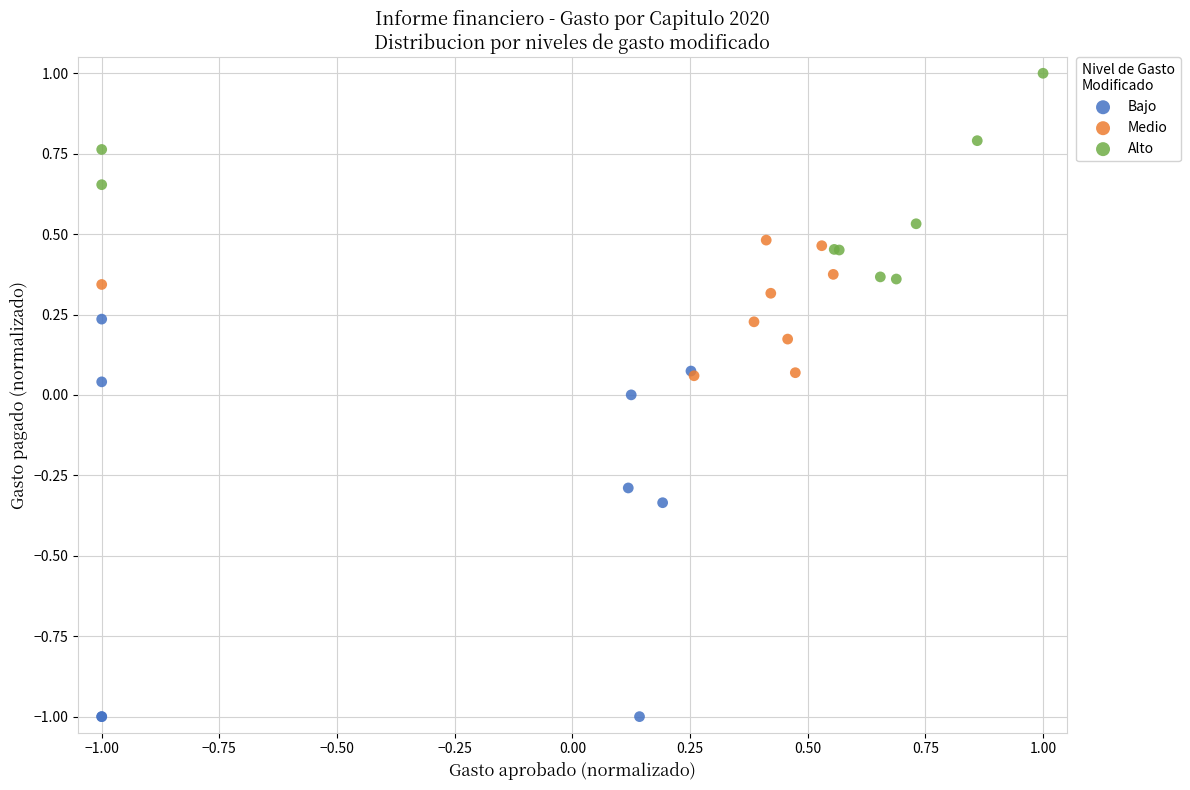

Which series has the widest spread of Y values?

Bajo